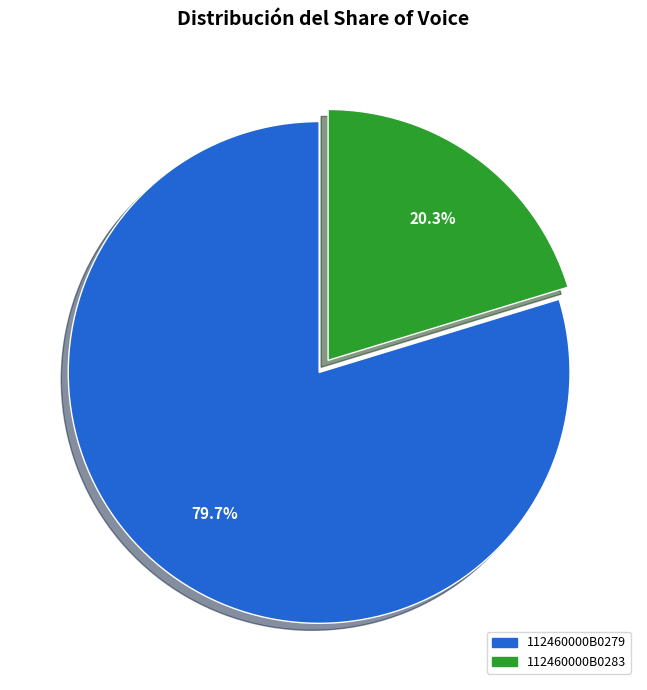

Is it true that 112460000B0283 is 20% of the pie?

True